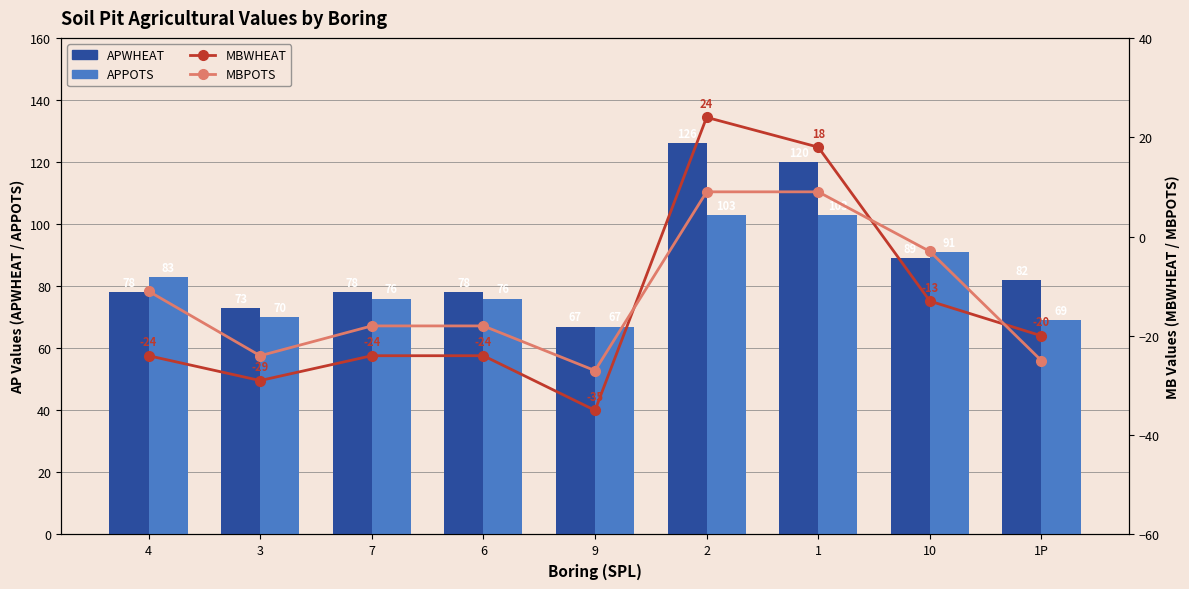

Is it true that MBPOTS equals -11 at 4?

True